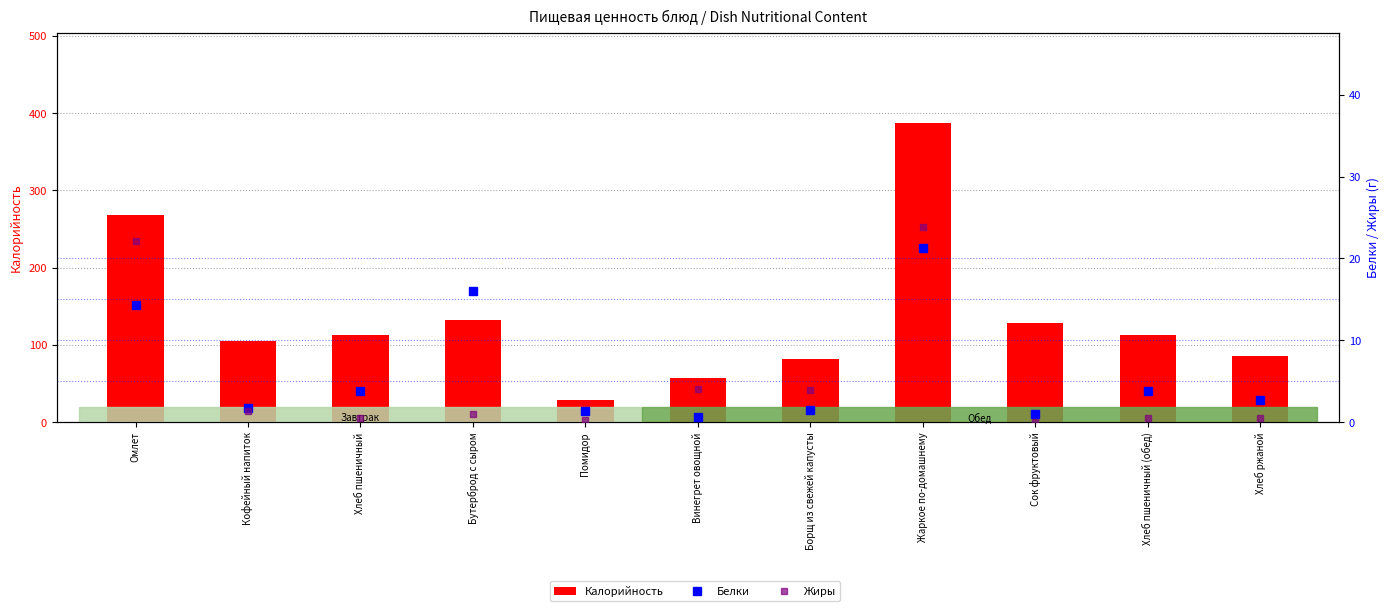

What is the difference between the maximum and minimum values in the Белки series?

20.7